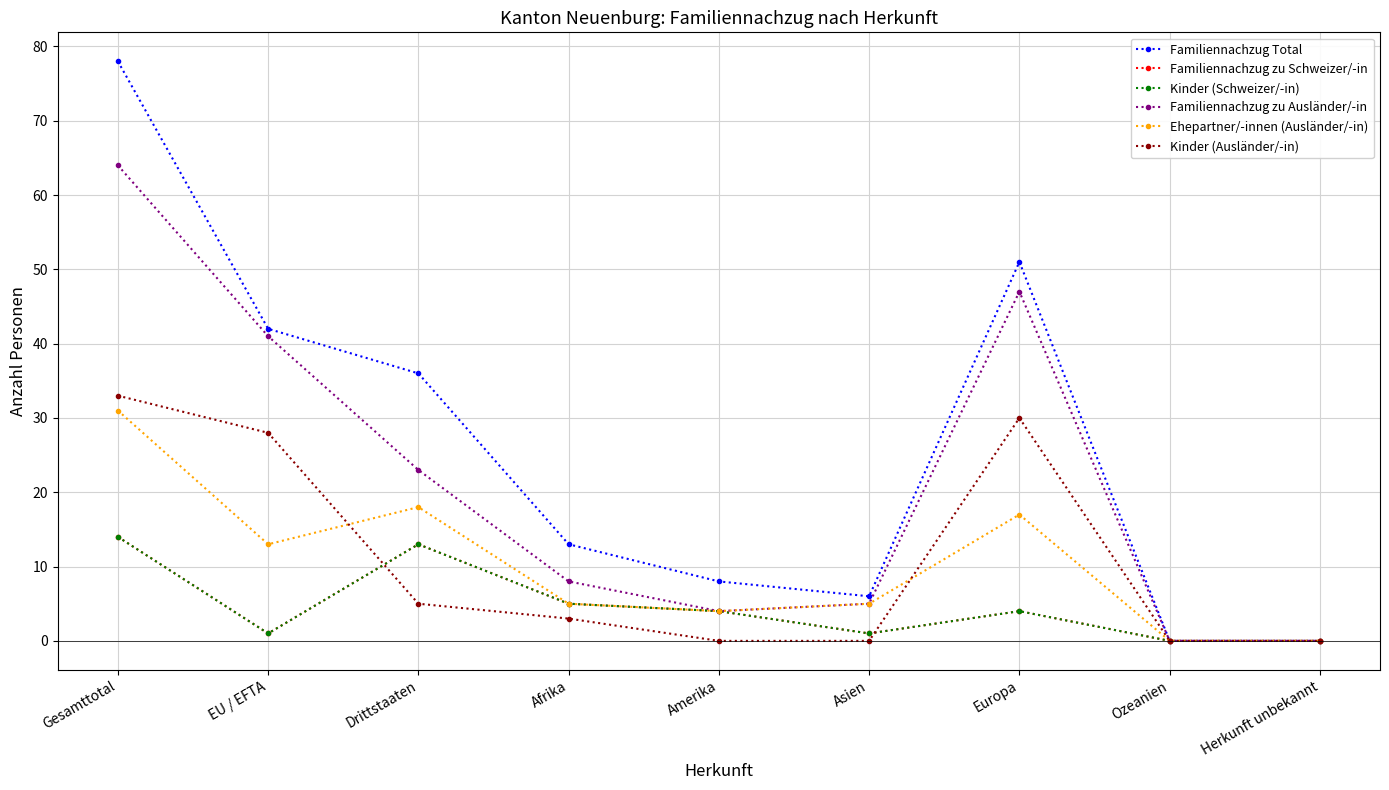

True or false: Familiennachzug Total has more than 2 interior local peaks.

False